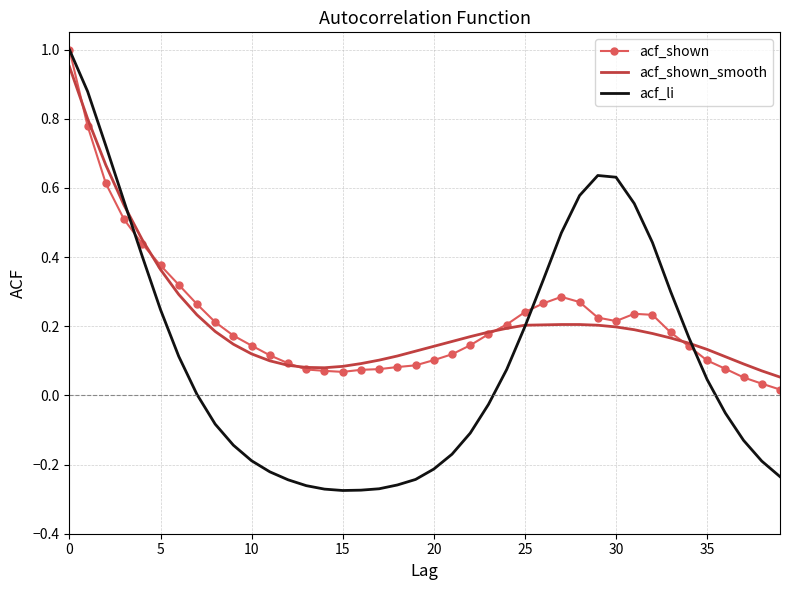

Which series has the largest range (max minus min)?

acf_li